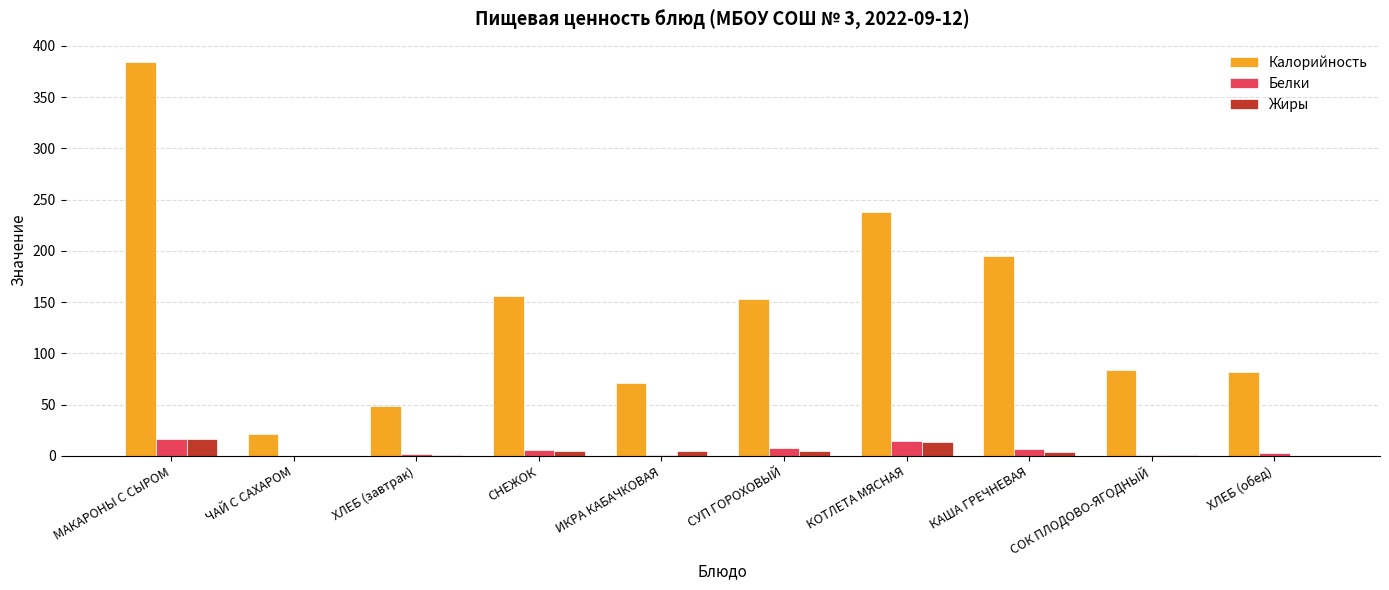

How many groups of bars are there?

10